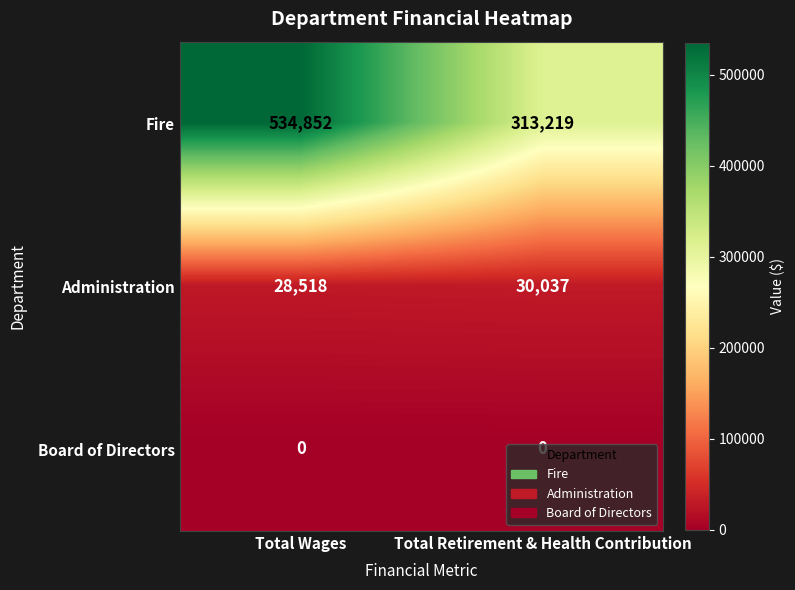

At which label is Fire closest to 424035?

Total Retirement & Health Contribution